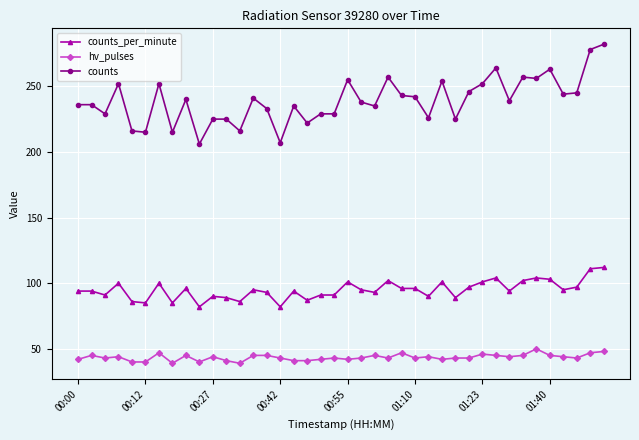

What is the difference between the maximum and minimum values in the counts_per_minute series?

30